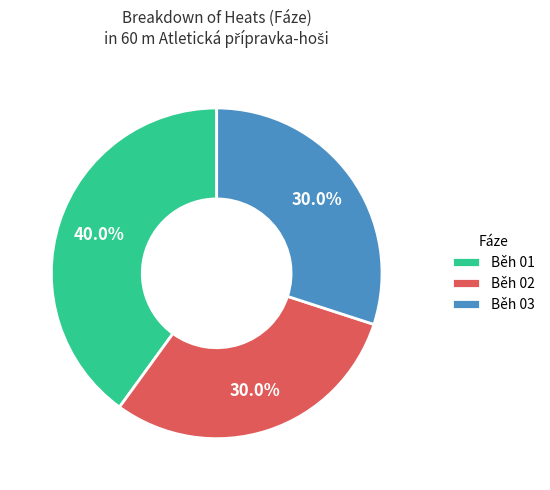

How many slices are in this pie chart?

3